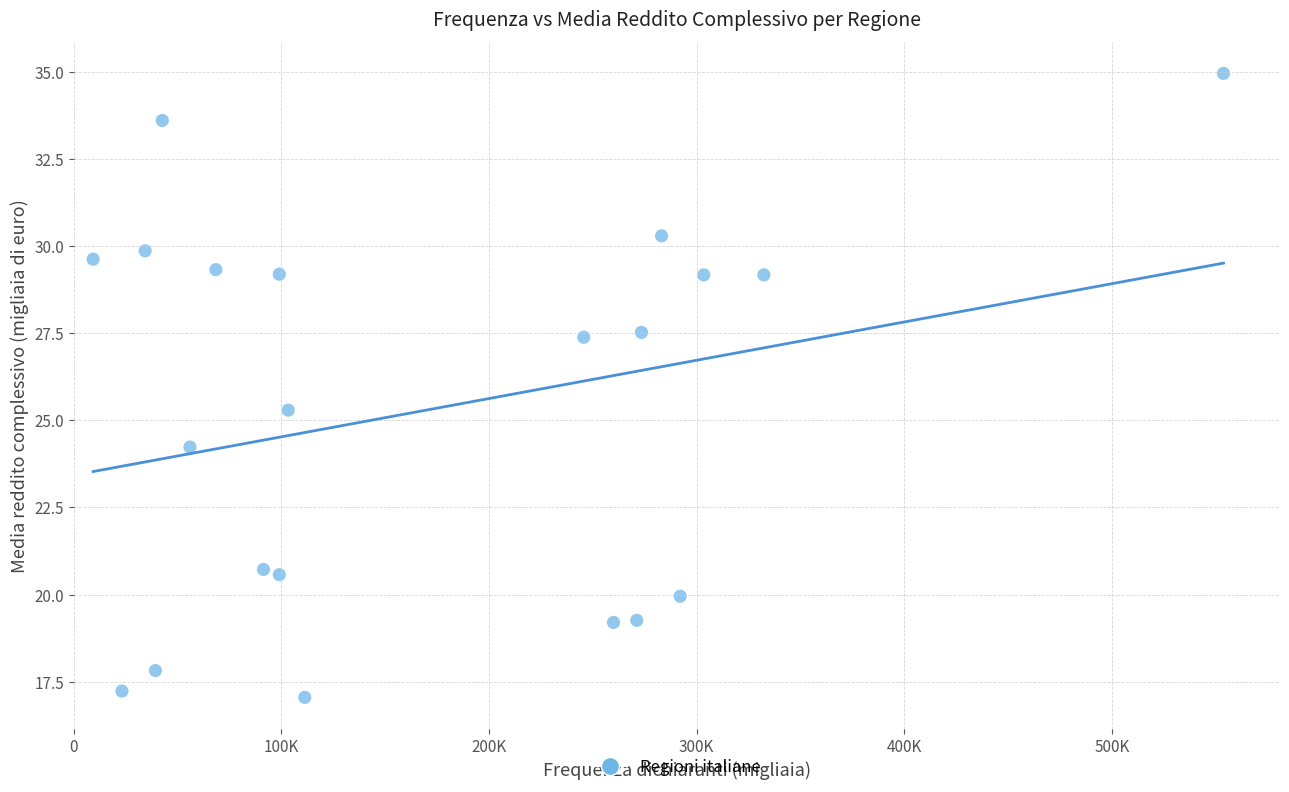

What Y value in the scatter plot is closest to 26?

25.3